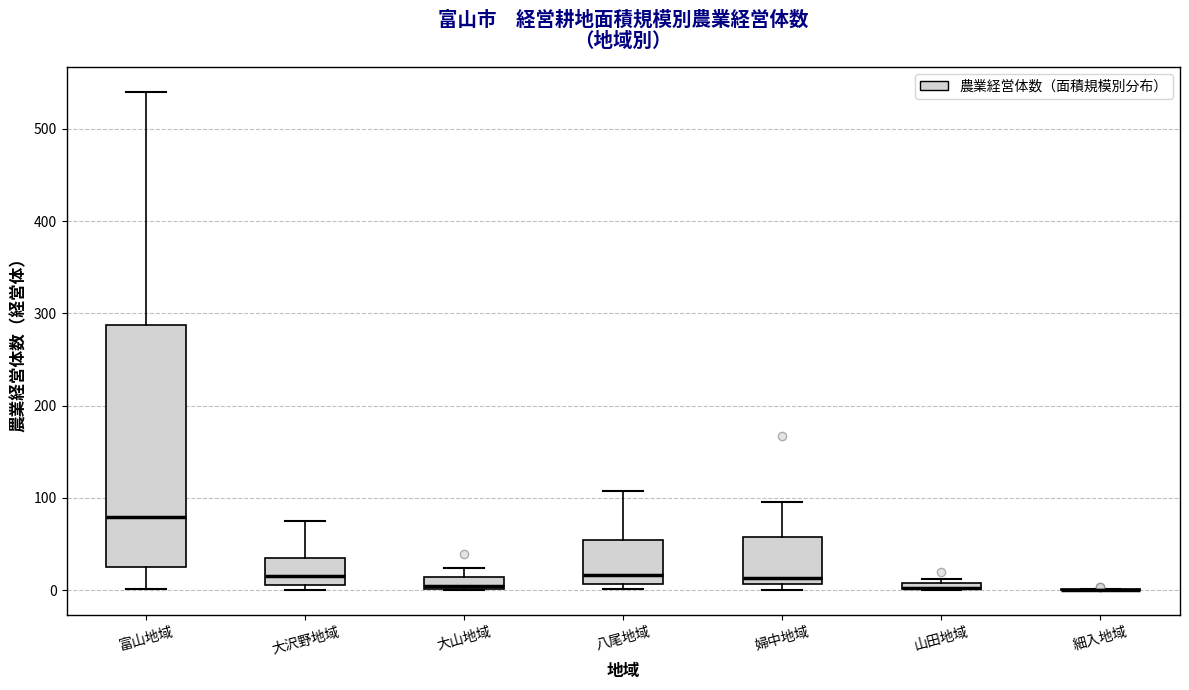

Comparing the boxes themselves (not the whiskers), which one is the tallest?

富山地域